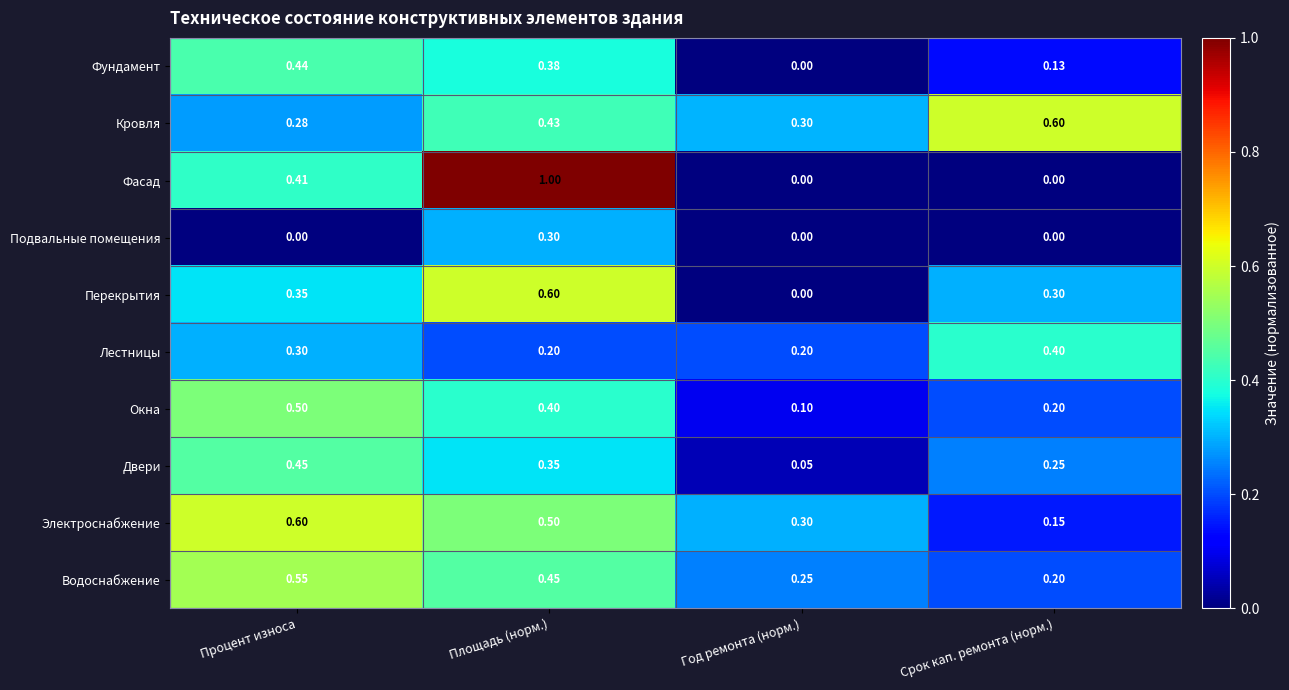

At Площадь (норм.), list the series in order from largest to smallest.

Фасад, Перекрытия, Электроснабжение, Водоснабжение, Кровля, Окна, Фундамент, Двери, Подвальные помещения, Лестницы